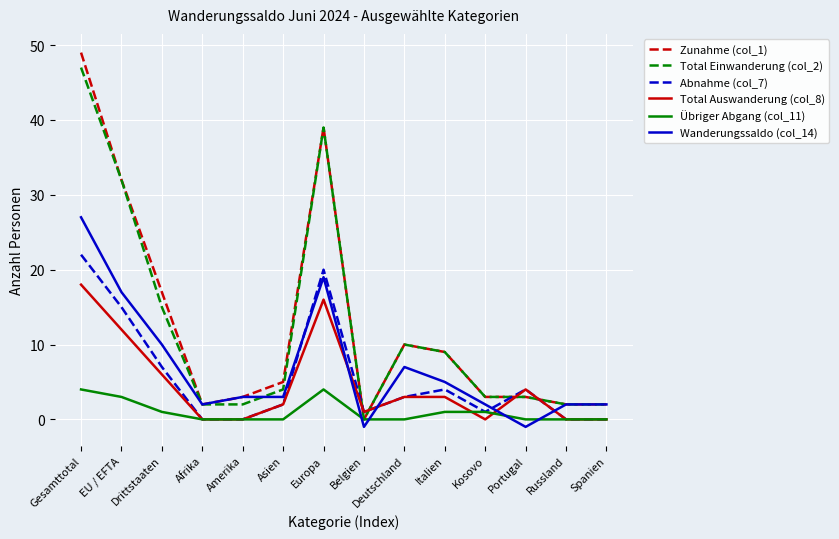

List the series in order of their peak value, highest first.

Zunahme (col_1), Total Einwanderung (col_2), Wanderungssaldo (col_14), Abnahme (col_7), Total Auswanderung (col_8), Übriger Abgang (col_11)